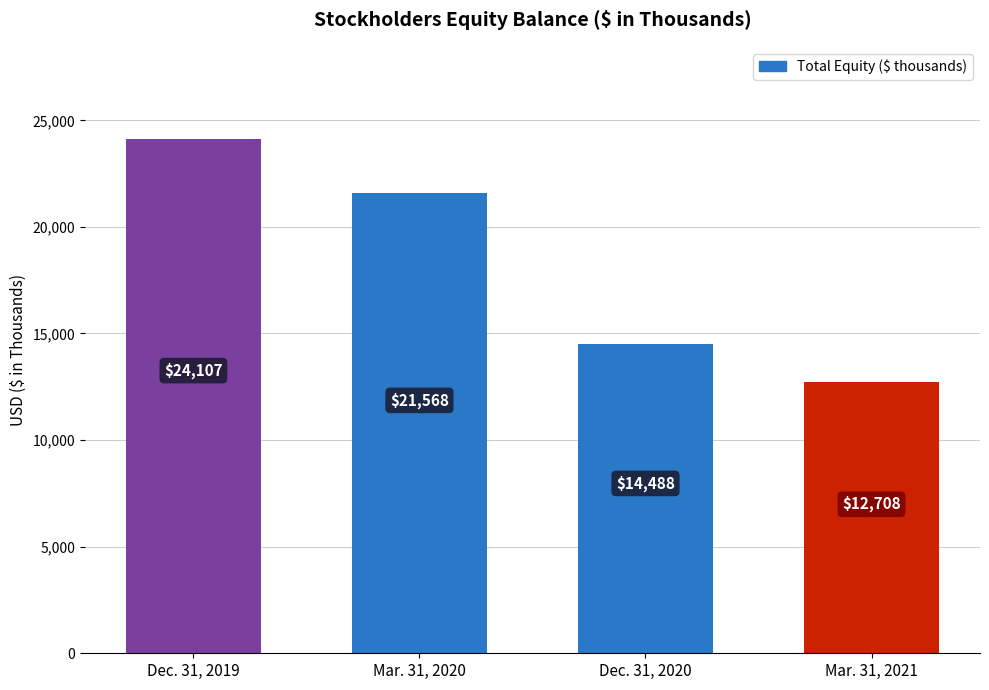

What is the label of the 4th bar from the right?

Dec. 31, 2019